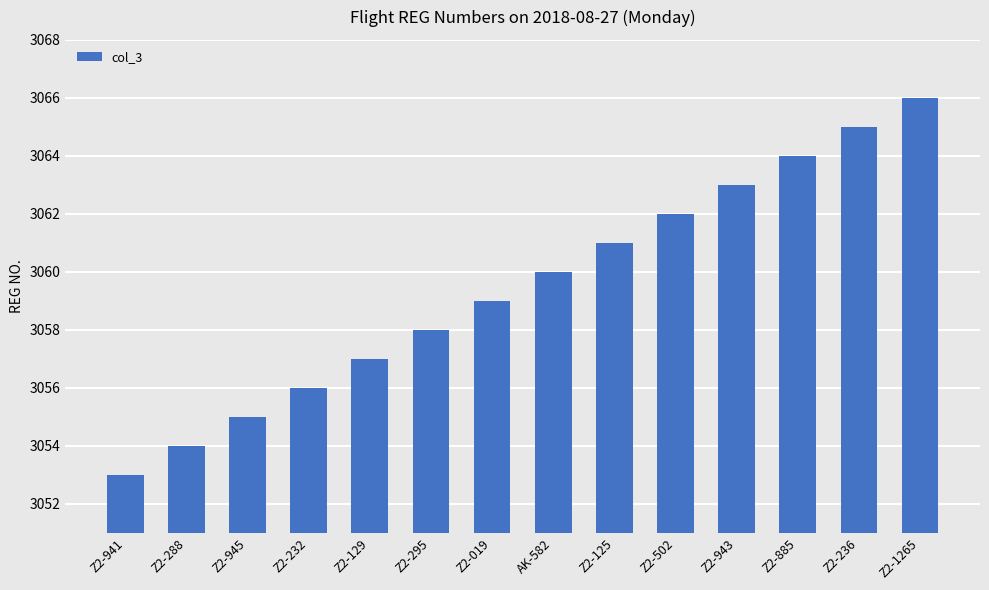

Rank the categories by value from highest to lowest.

Z2-1265, Z2-236, Z2-885, Z2-943, Z2-502, Z2-125, AK-582, Z2-019, Z2-295, Z2-129, Z2-232, Z2-945, Z2-288, Z2-941